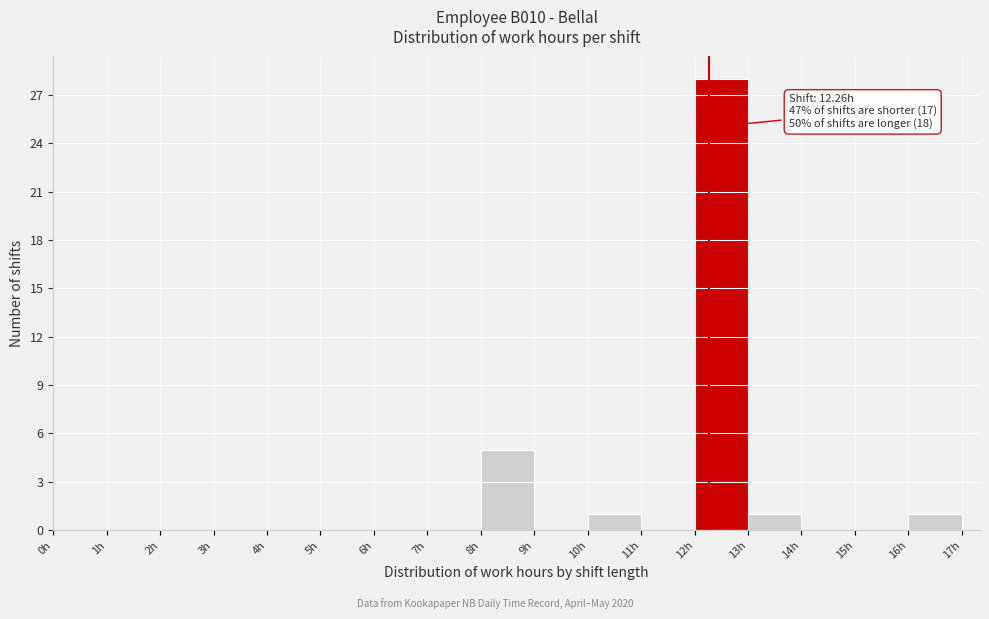

Which range on the x-axis has the tallest bar?

12 to 13